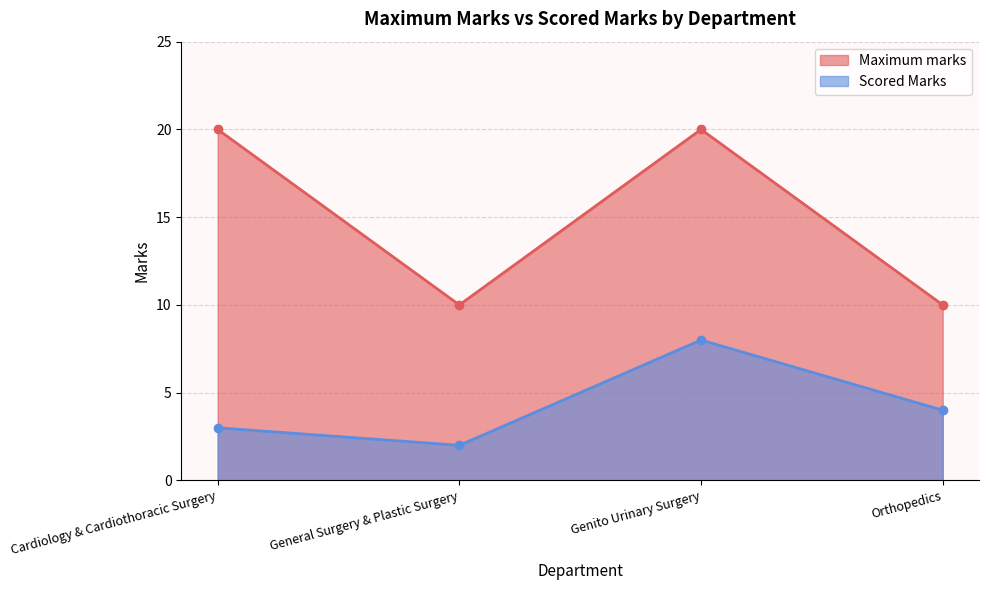

How many data points does each series have?

4